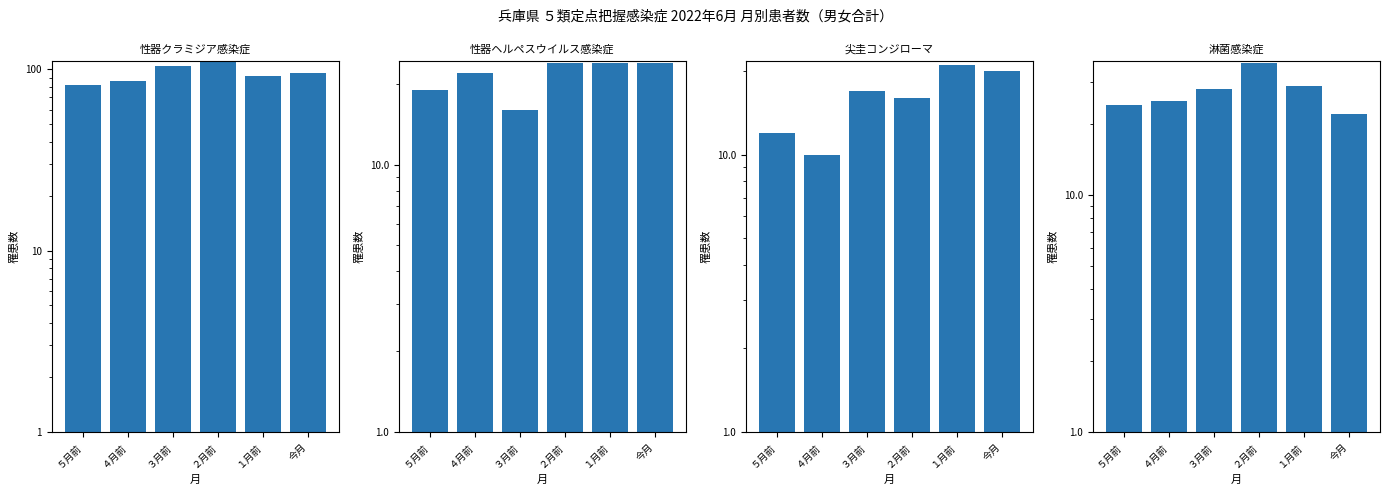

Reading left to right, transcribe all the data shown in this chart.

性器クラミジア感染症: ５月前=82	４月前=86	３月前=104	２月前=110	１月前=92	今月=95
性器ヘルペスウイルス感染症: ５月前=19	４月前=22	３月前=16	２月前=24	１月前=24	今月=24
尖圭コンジローマ: ５月前=12	４月前=10	３月前=17	２月前=16	１月前=21	今月=20
淋菌感染症: ５月前=24	４月前=25	３月前=28	２月前=36	１月前=29	今月=22